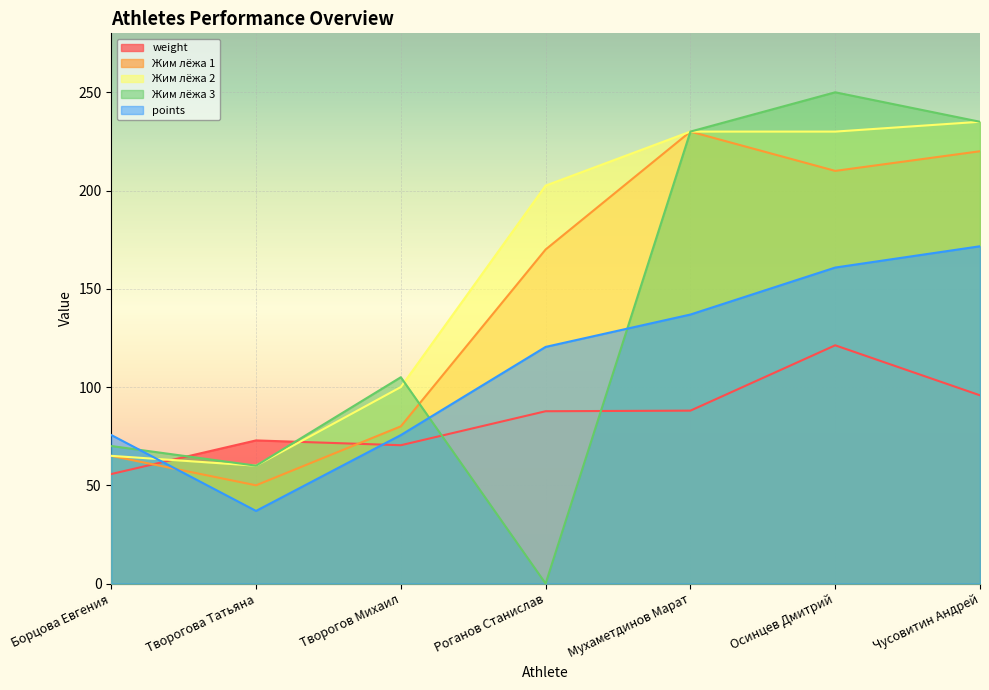

Which category has the lowest value across all series?

Роганов Станислав